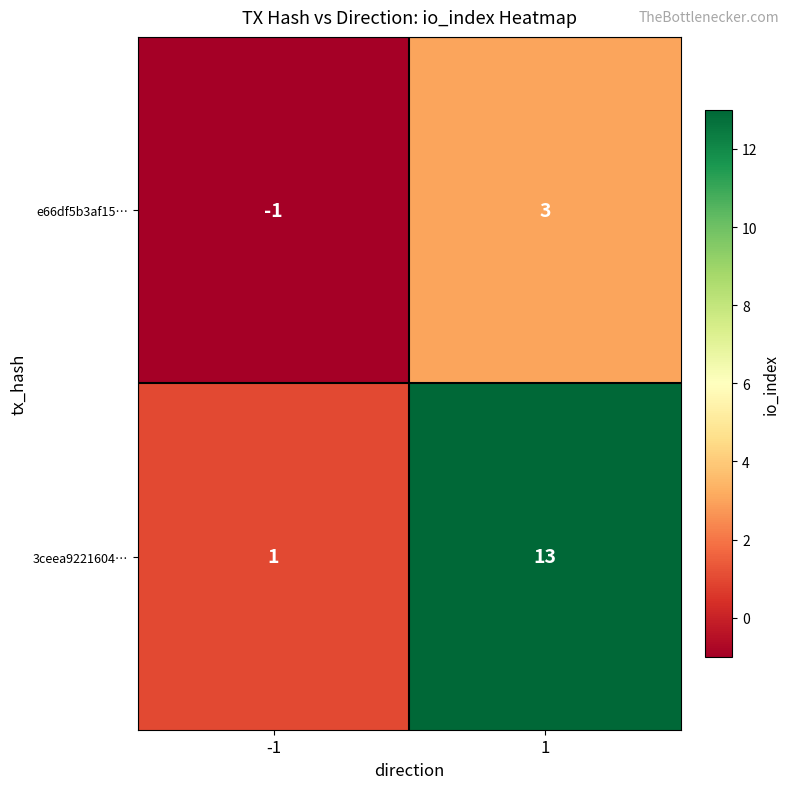

At -1, list the series in order from smallest to largest.

e66df5b3af15…, 3ceea9221604…